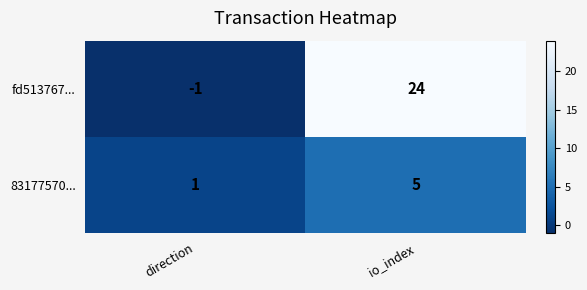

Which series has the widest spread of values?

fd513767...